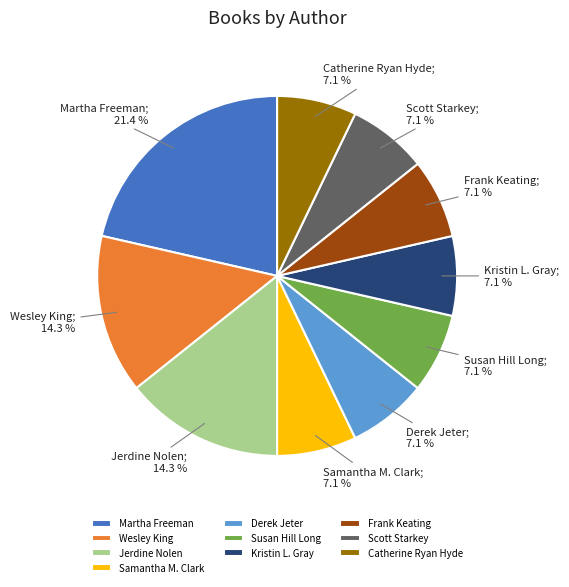

How much of the chart is everything except Kristin L. Gray?

92.9%